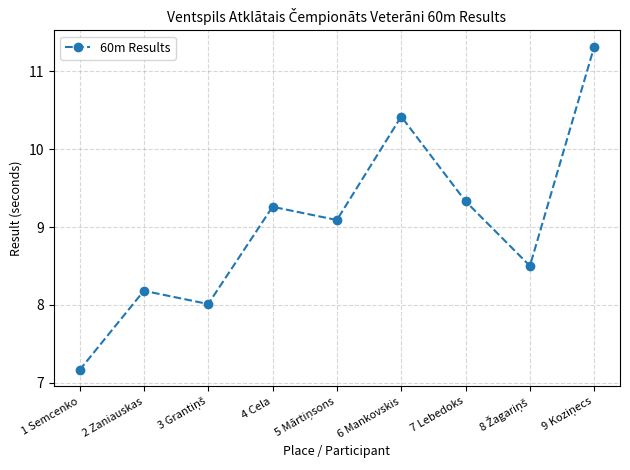

Where is the first local maximum?

2 Zaniauskas